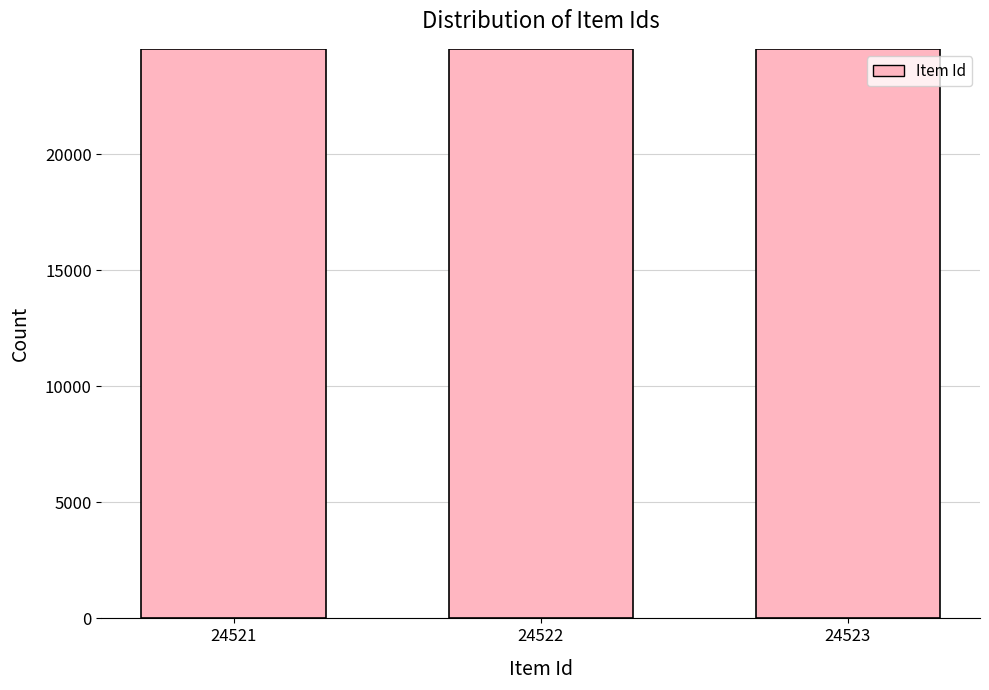

True or false: the data shows 24522 at 24522.

True